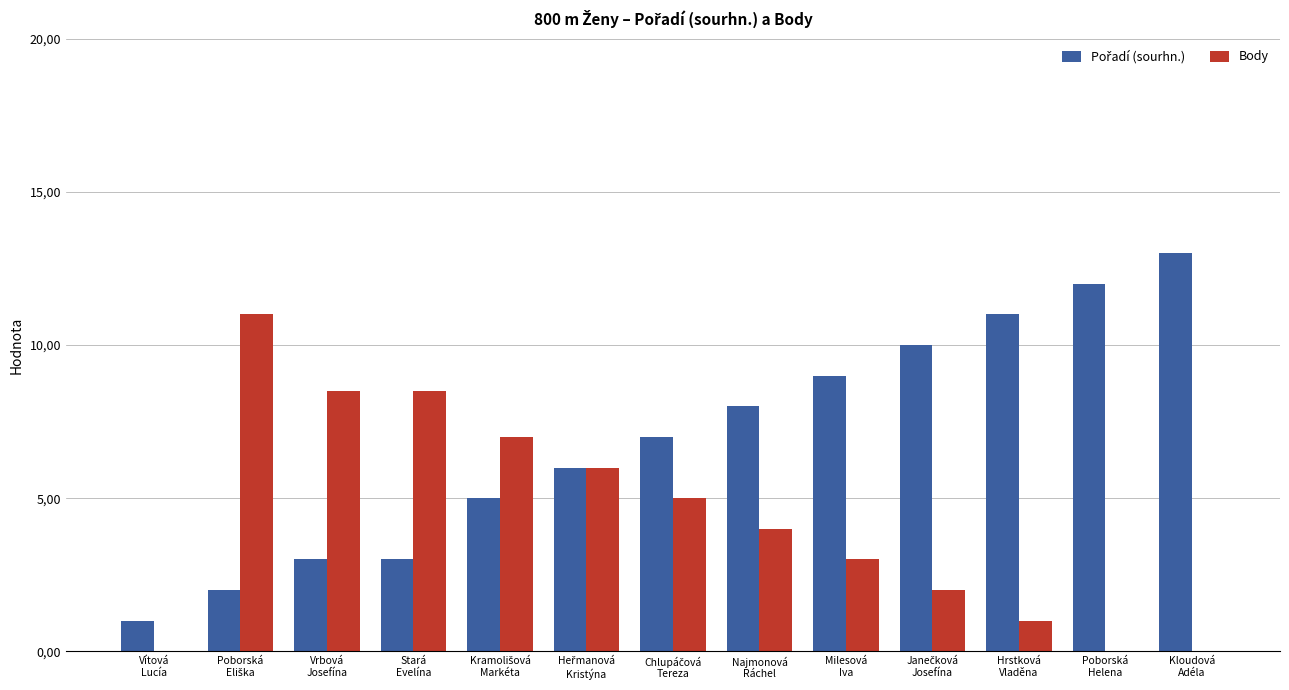

Are the bars horizontal?

No